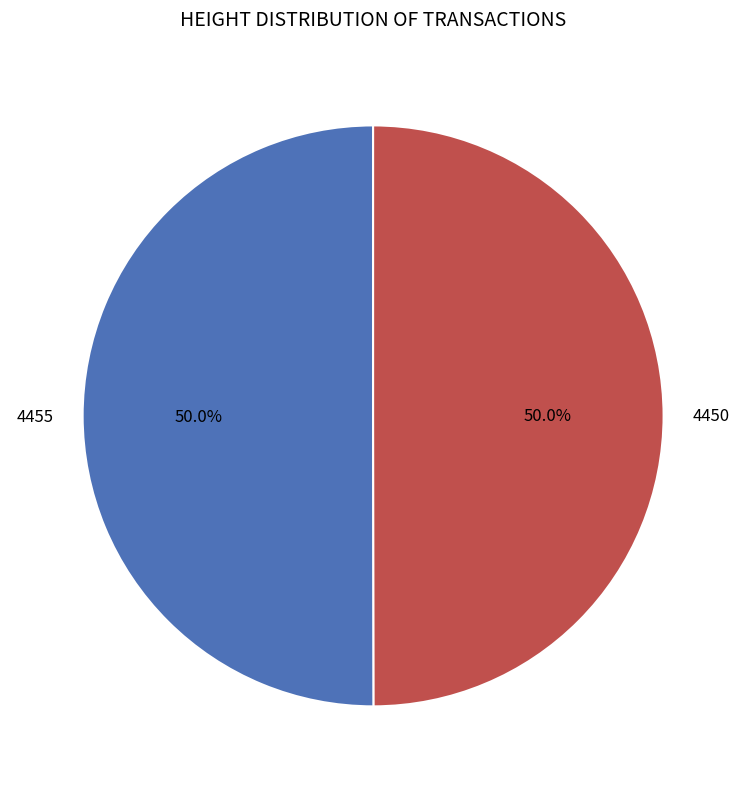

Approximately how many times larger is the value at 4455 compared to 4450?

1.0